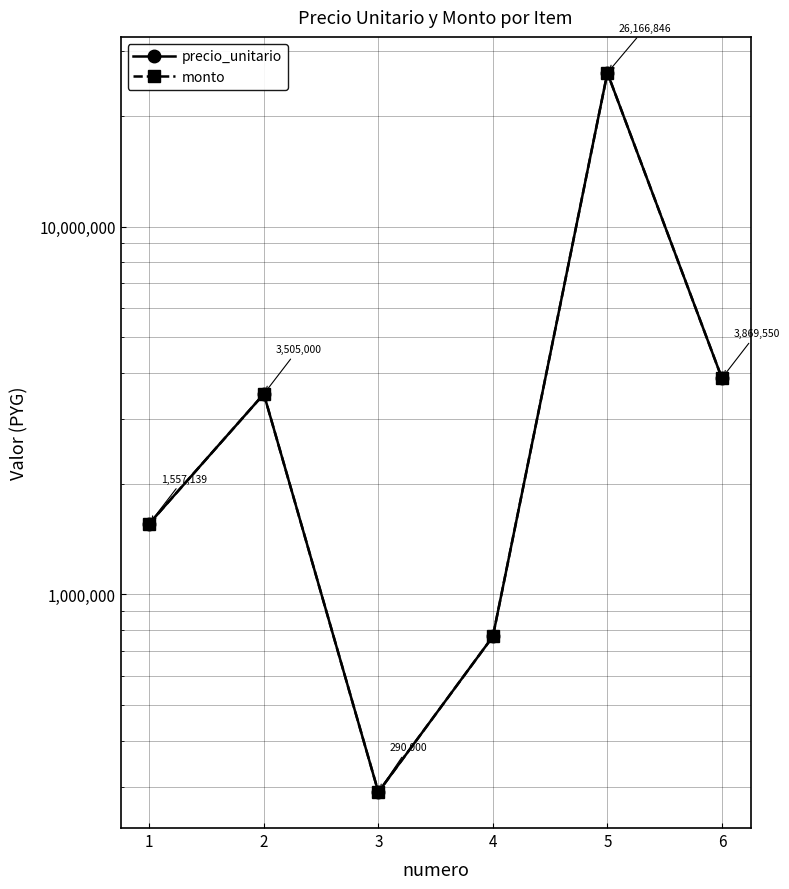

What is the average value of the monto series?

6026089